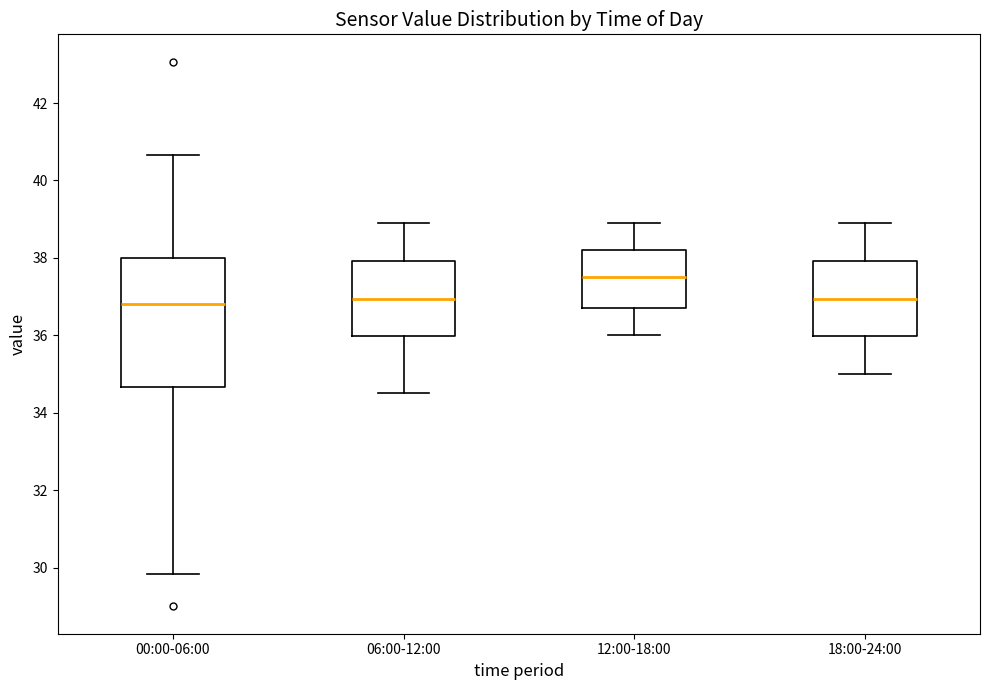

Comparing the boxes themselves (not the whiskers), which one is the tallest?

00:00-06:00